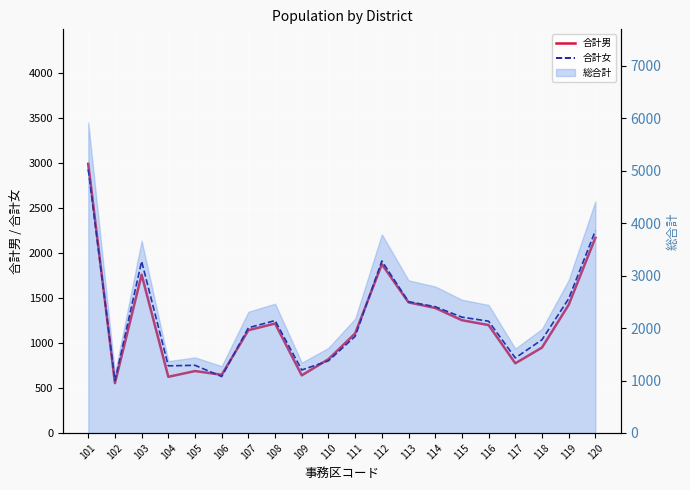

What is the difference between the maximum and minimum values in the 合計女 series?

2346